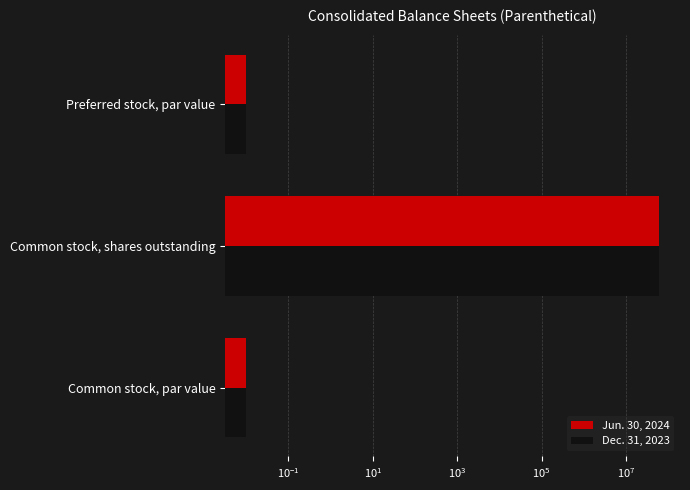

What is the sum of all Dec. 31, 2023 values?

61821421.0